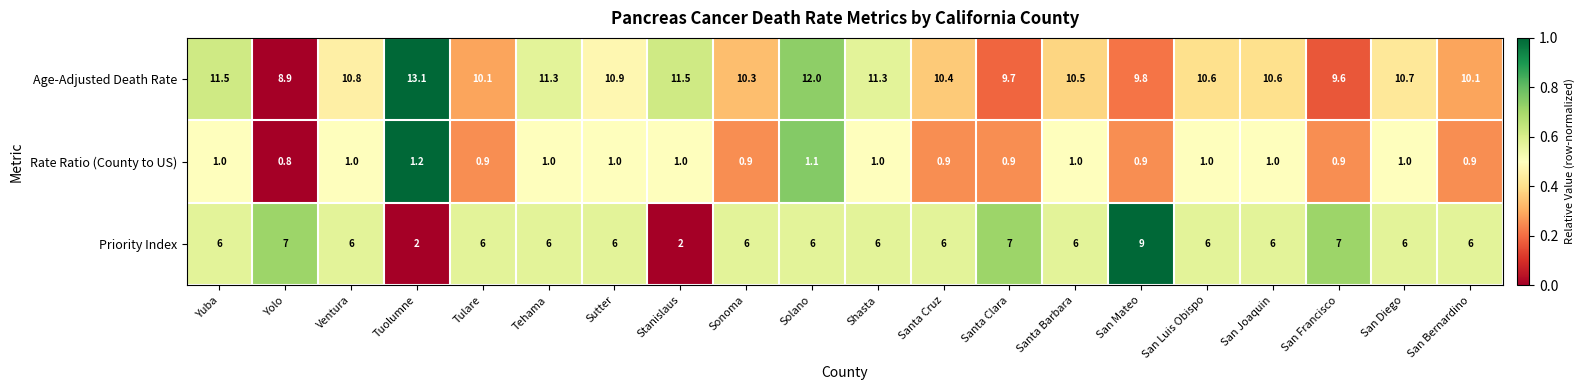

What is the difference between the Age-Adjusted Death Rate values at Sutter and Shasta?

0.4